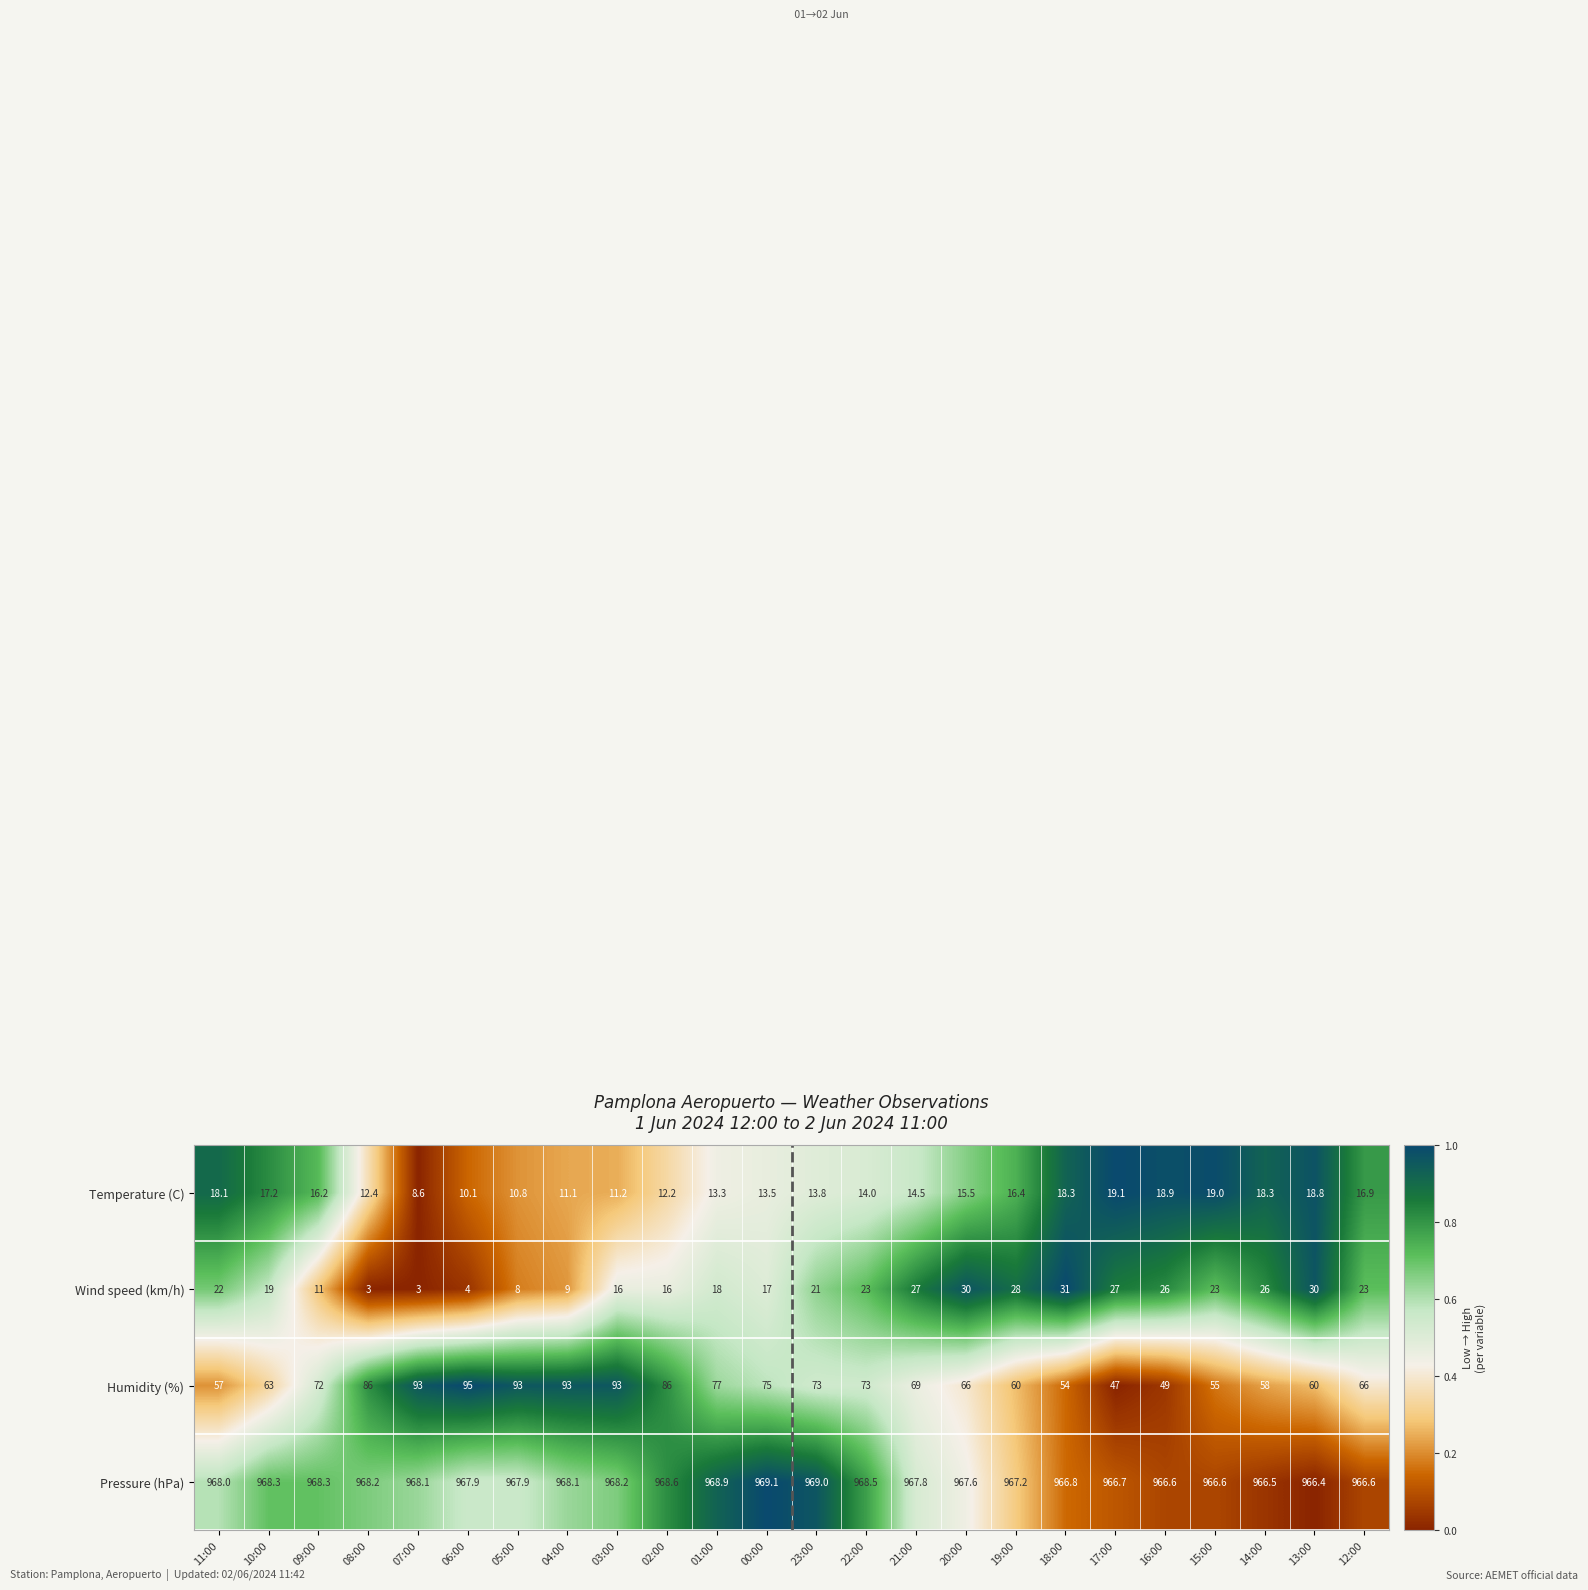

Read the Pressure (hPa) value at 08:00.

968.2